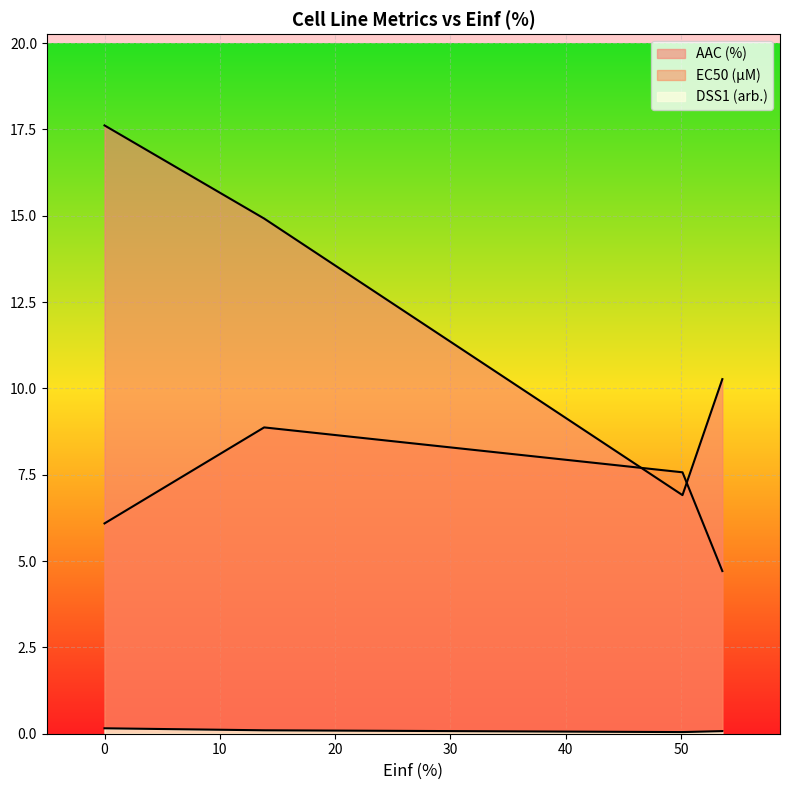

True or false: DSS1 (arb.) and EC50 (µM) intersect in this chart.

False